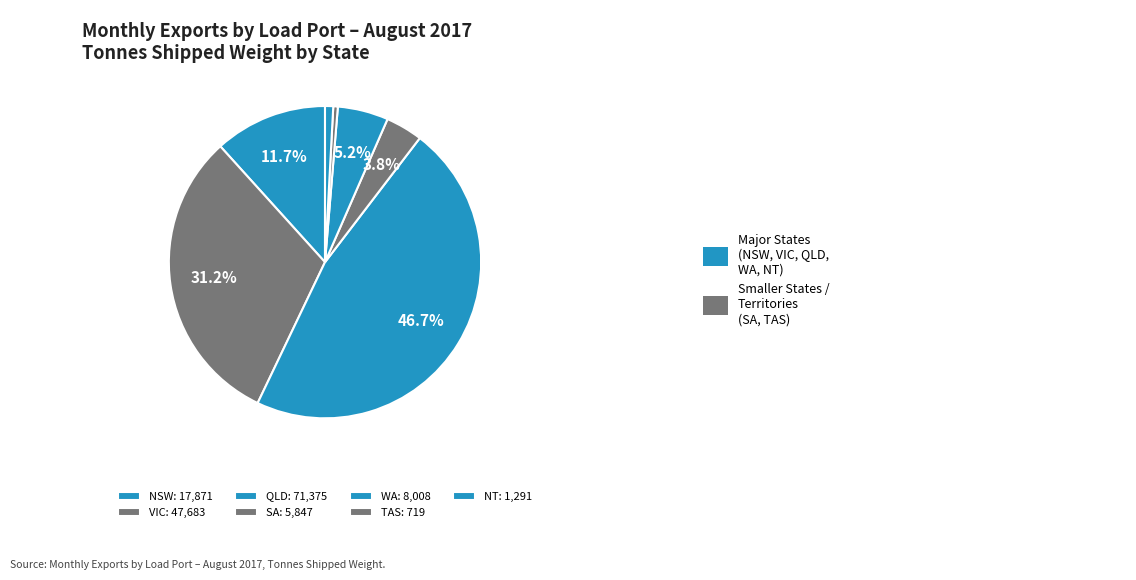

To the nearest percent, what is the difference between the WA and NT slice percentages?

4%